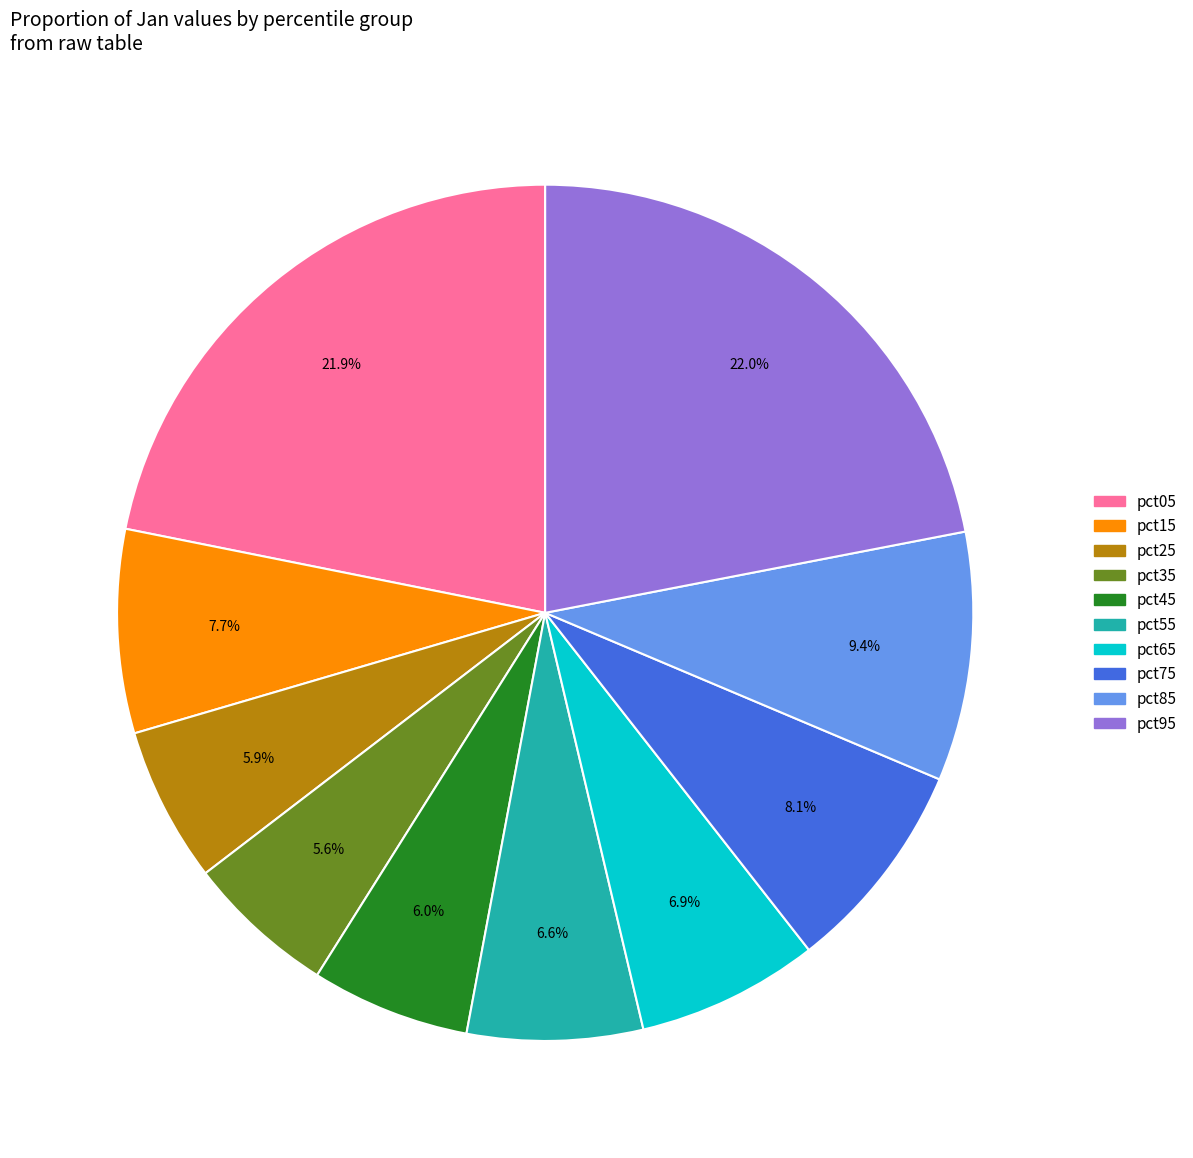

Is the sum of pct25 and pct65 greater than half?

No